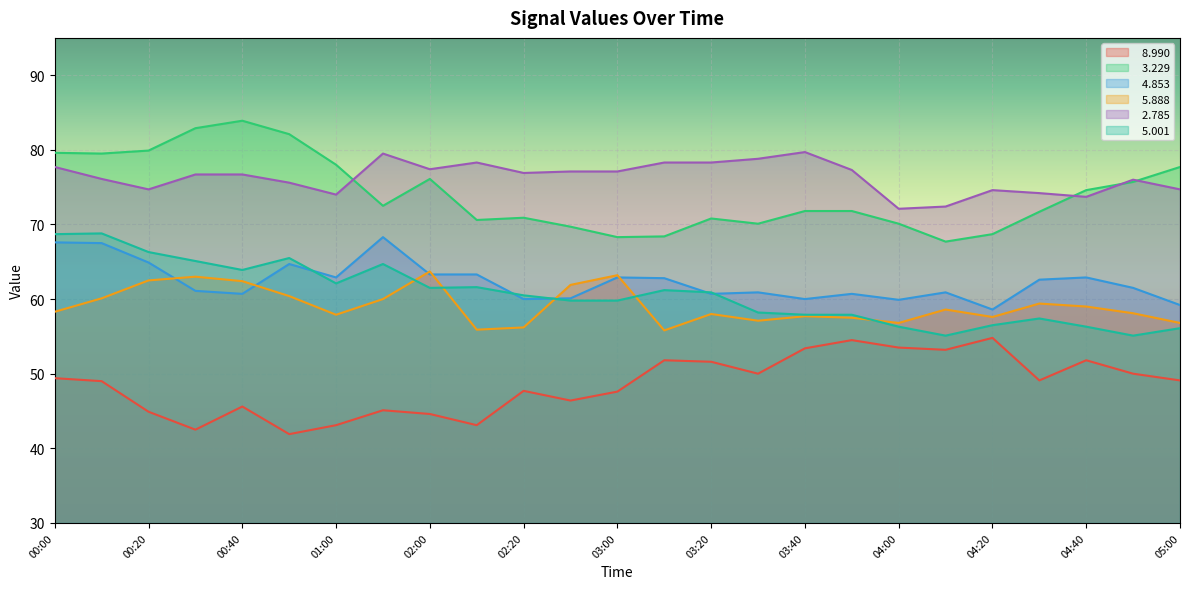

At how many categories does at least one series exceed 76?

19